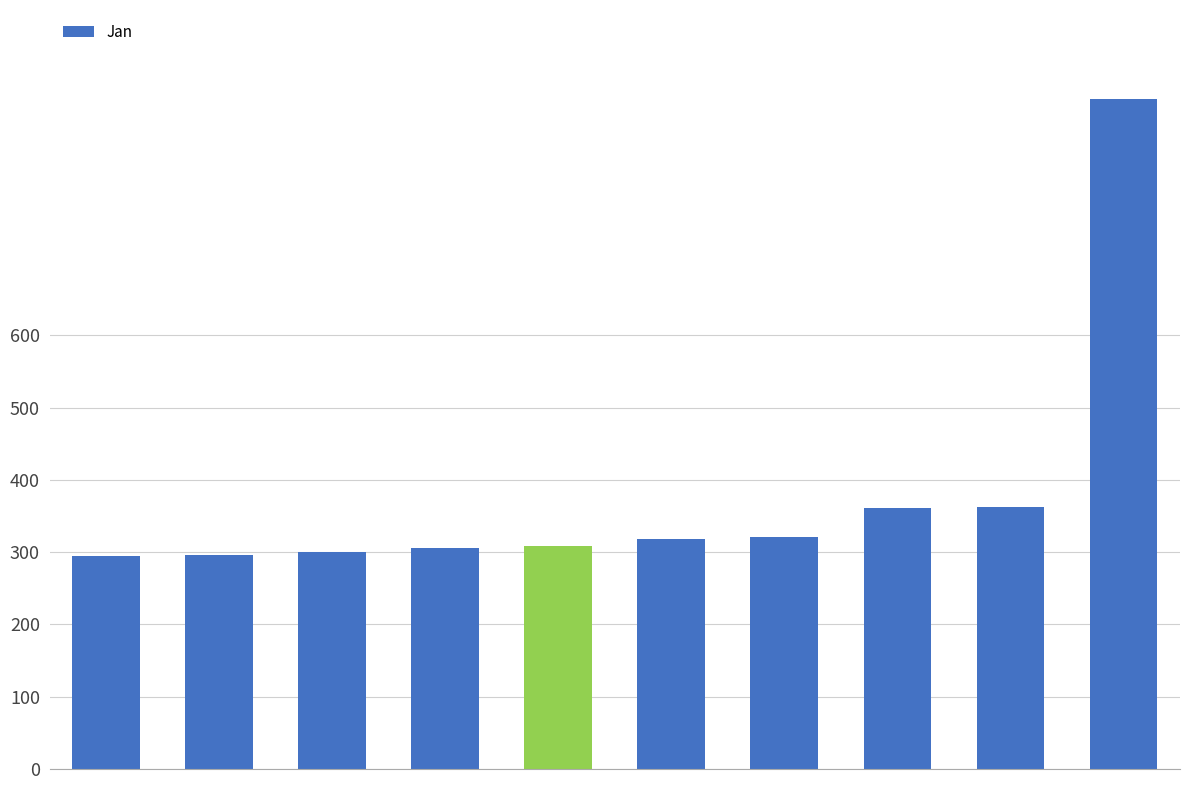

What is the greatest value displayed?

926.3